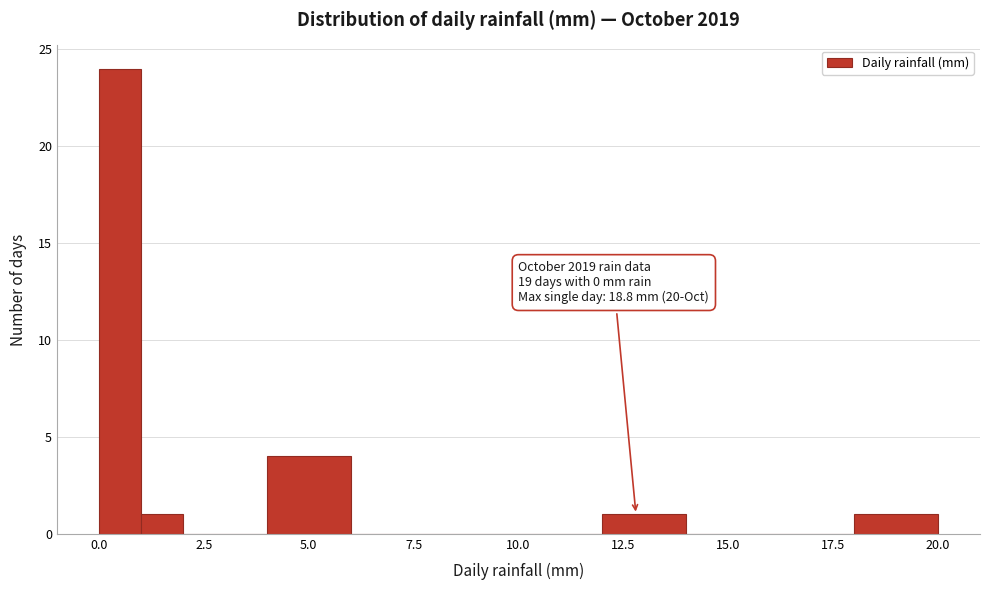

Around what value on the x-axis is the tallest bar? Give the approximate position of its centre, as read against the axis.

0.5